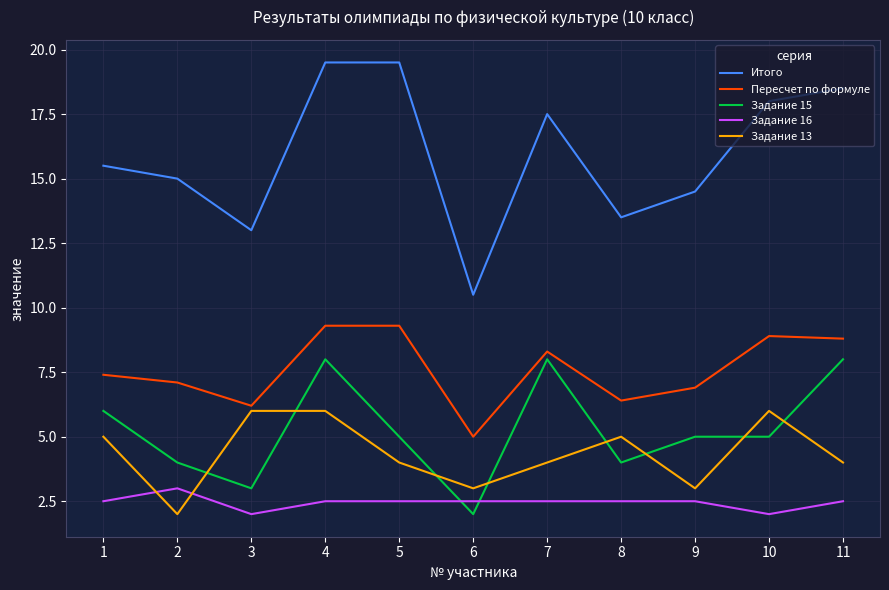

True or false: Пересчет по формуле has more than 0 points higher than both neighbors.

True